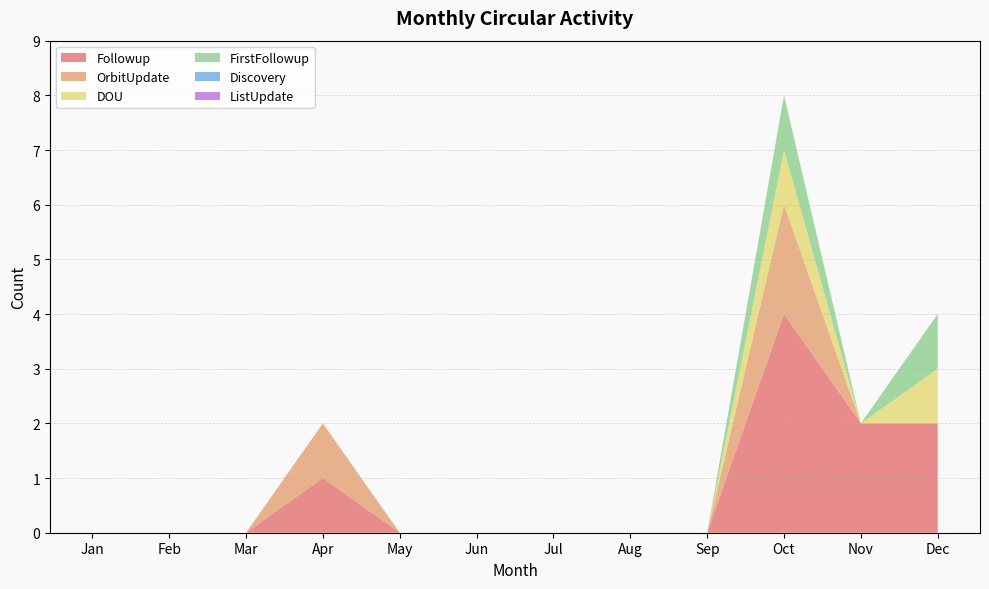

Reading left to right, extract all data points from this chart.

Followup: 0	0	0	1	0	0	0	0	0	4	2	2
OrbitUpdate: 0	0	0	1	0	0	0	0	0	2	0	0
DOU: 0	0	0	0	0	0	0	0	0	1	0	1
FirstFollowup: 0	0	0	0	0	0	0	0	0	1	0	1
Discovery: 0	0	0	0	0	0	0	0	0	0	0	0
ListUpdate: 0	0	0	0	0	0	0	0	0	0	0	0